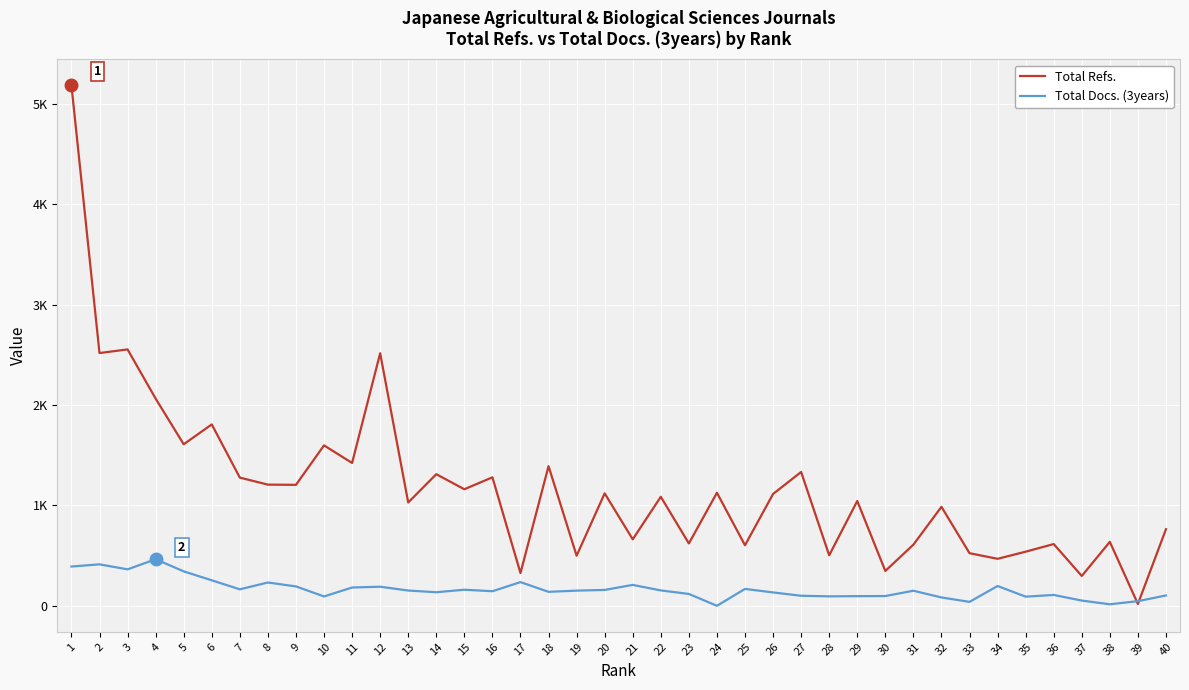

True or false: Total Docs. (3years) has more than 2 points higher than both neighbors.

True